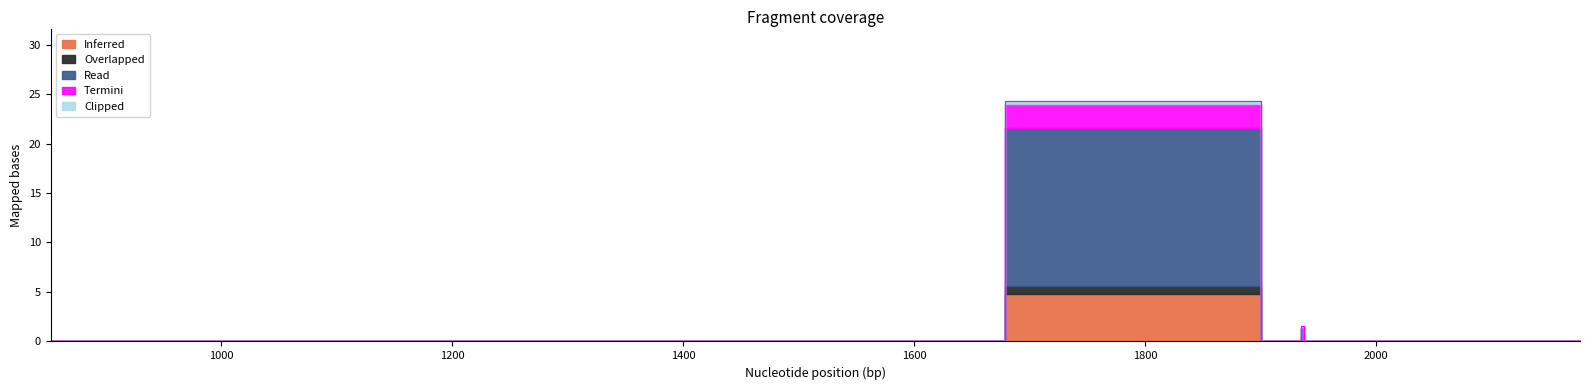

What are all the series names shown in the legend?

Inferred, Overlapped, Read, Termini, Clipped